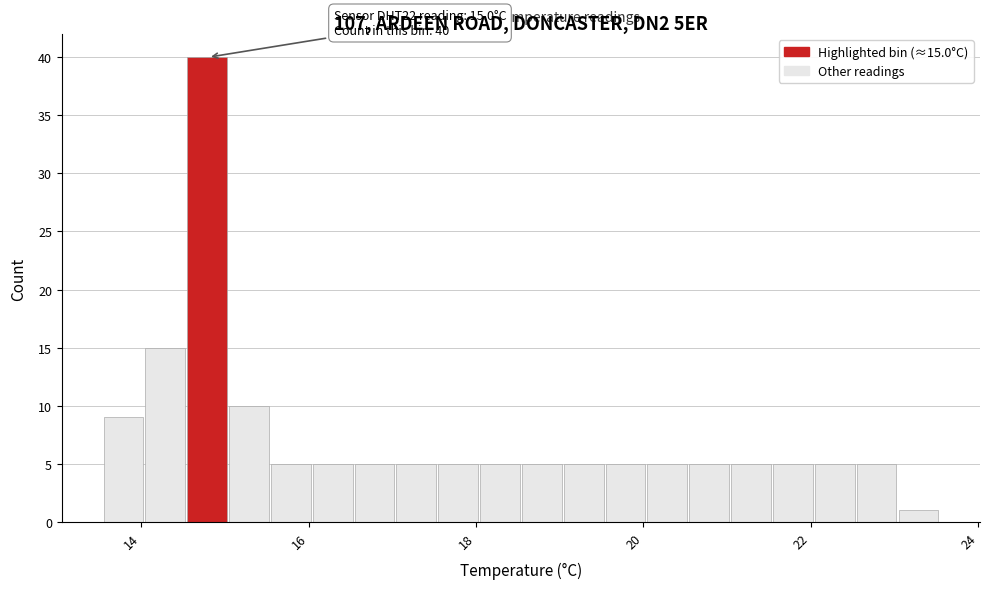

Read against the x-axis, roughly where is the centre of the tallest bar?

14.8